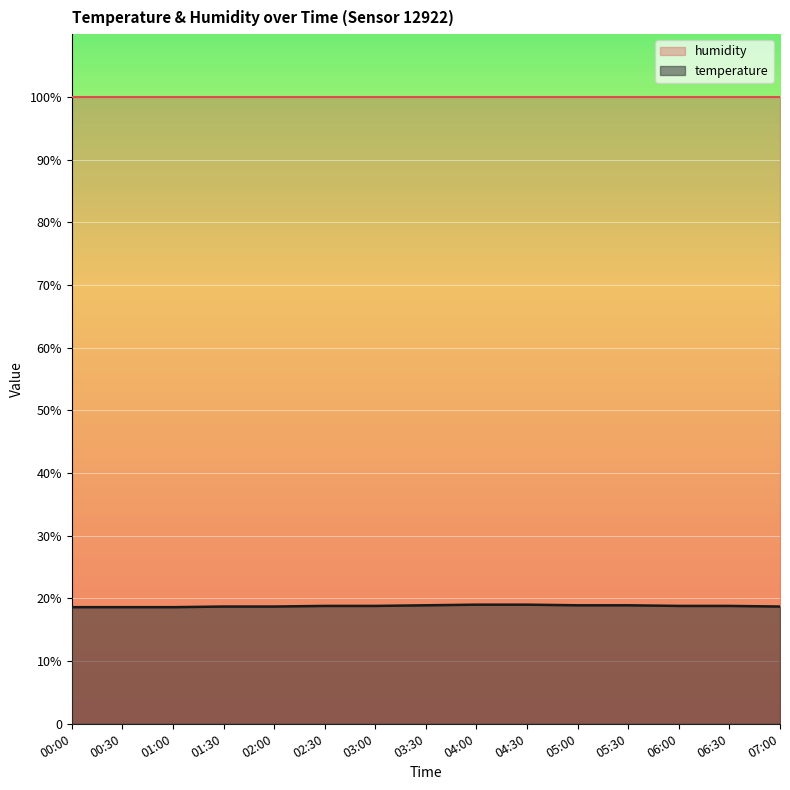

Reading right to left, transcribe all the data shown in this chart.

07:00=18.7	06:30=18.8	06:00=18.8	05:30=18.9	05:00=18.9	04:30=19.0	04:00=19.0	03:30=18.9	03:00=18.8	02:30=18.8	02:00=18.7	01:30=18.7	01:00=18.6	00:30=18.6	00:00=18.6